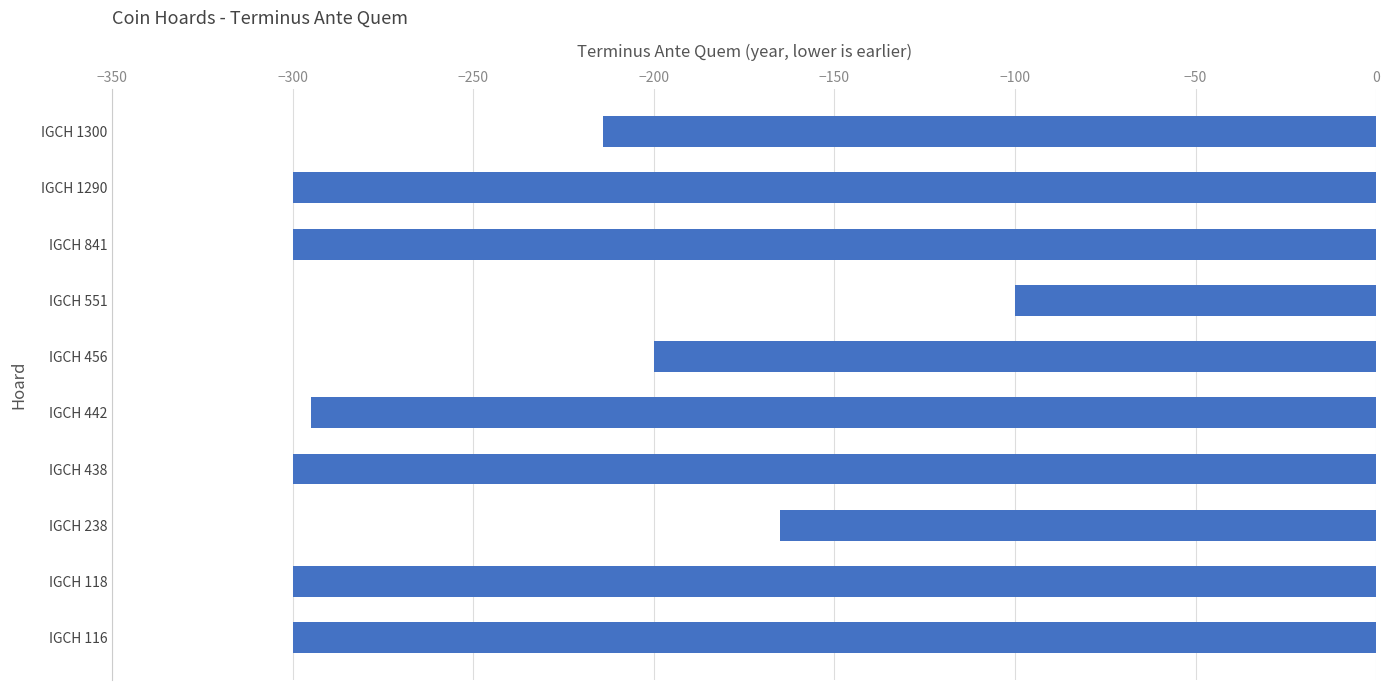

What is the difference between the maximum and minimum values?

200